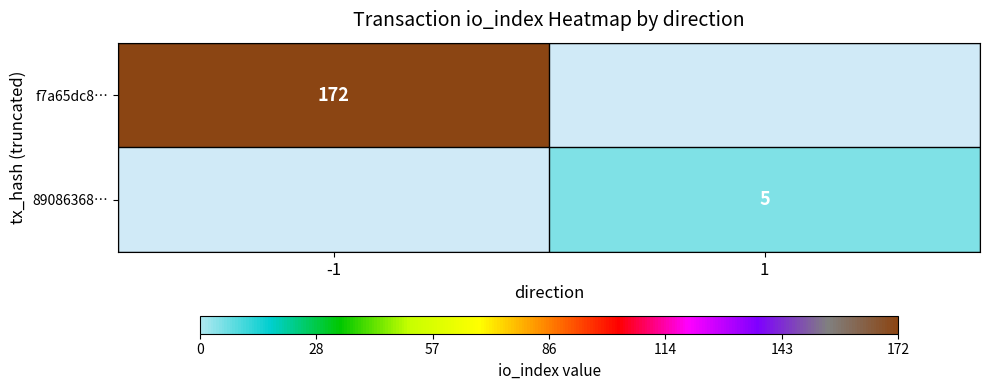

Between 1 and -1, which is larger?

-1